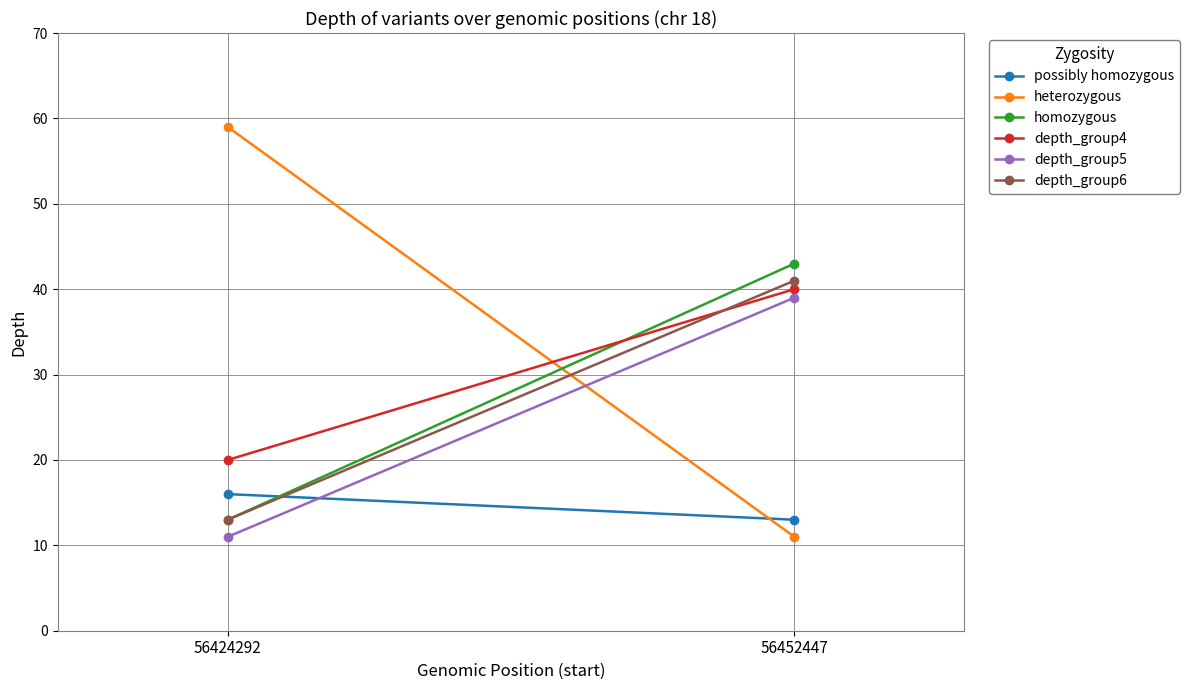

Is it true that possibly homozygous equals 7 at 56424292?

False